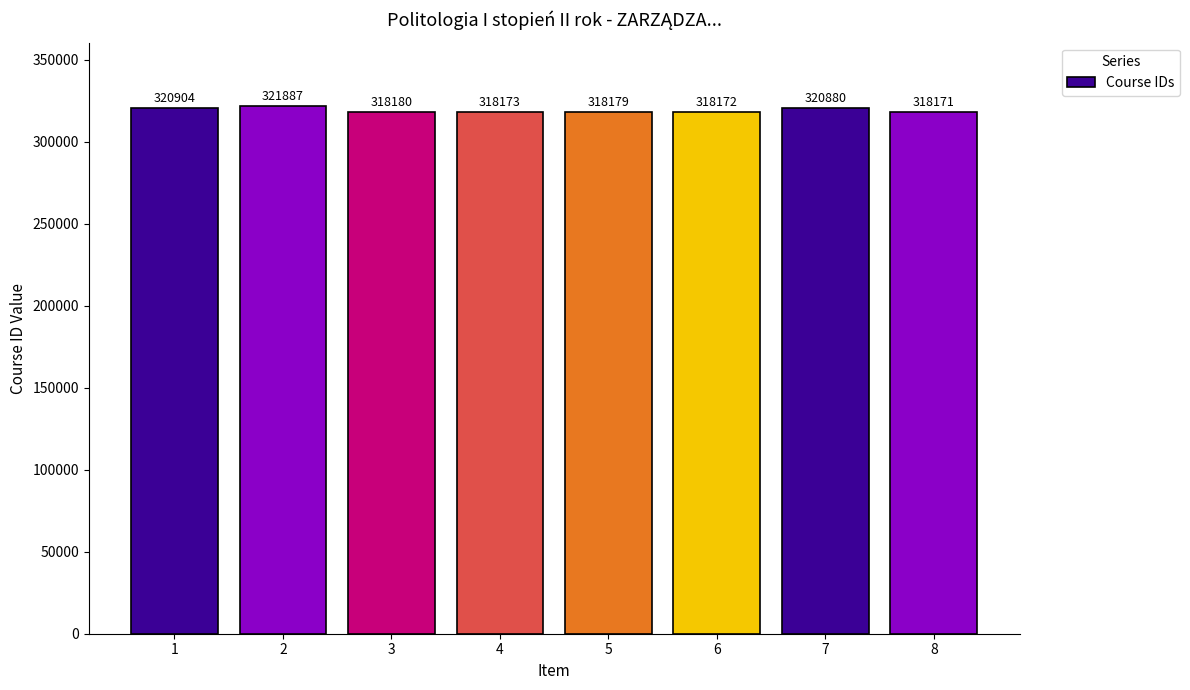

What is the greatest value displayed?

321887